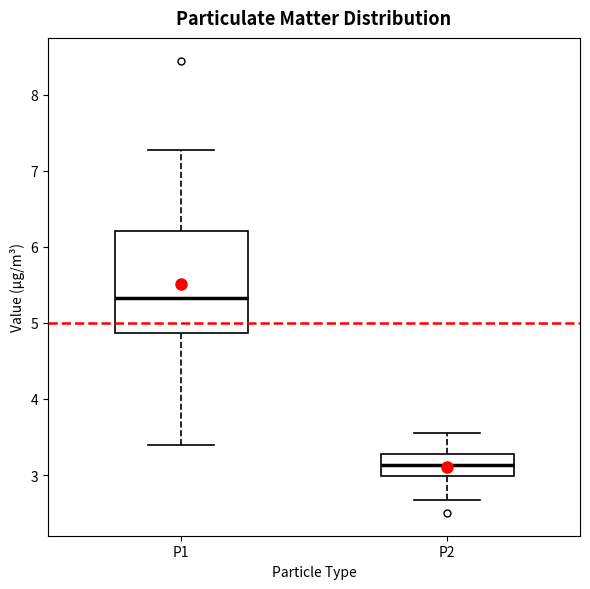

Which box's median line is the lowest?

P2